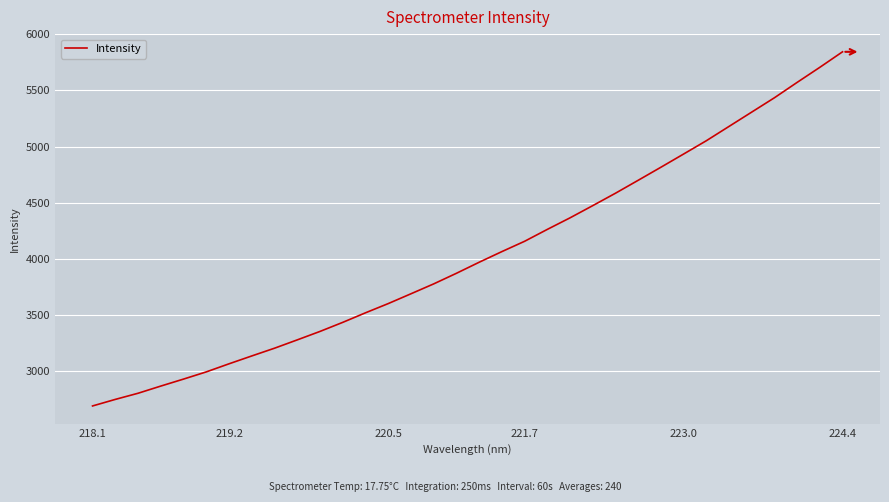

What is the greatest value displayed?

5842.9